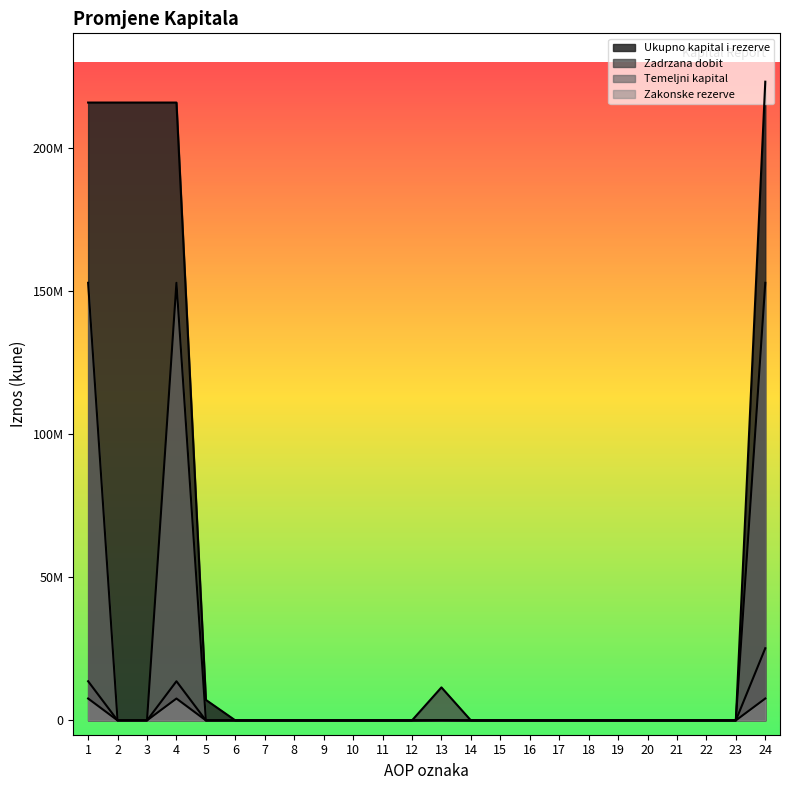

True or false: Ukupno kapital i rezerve and Zadrzana dobit cross at least once.

False